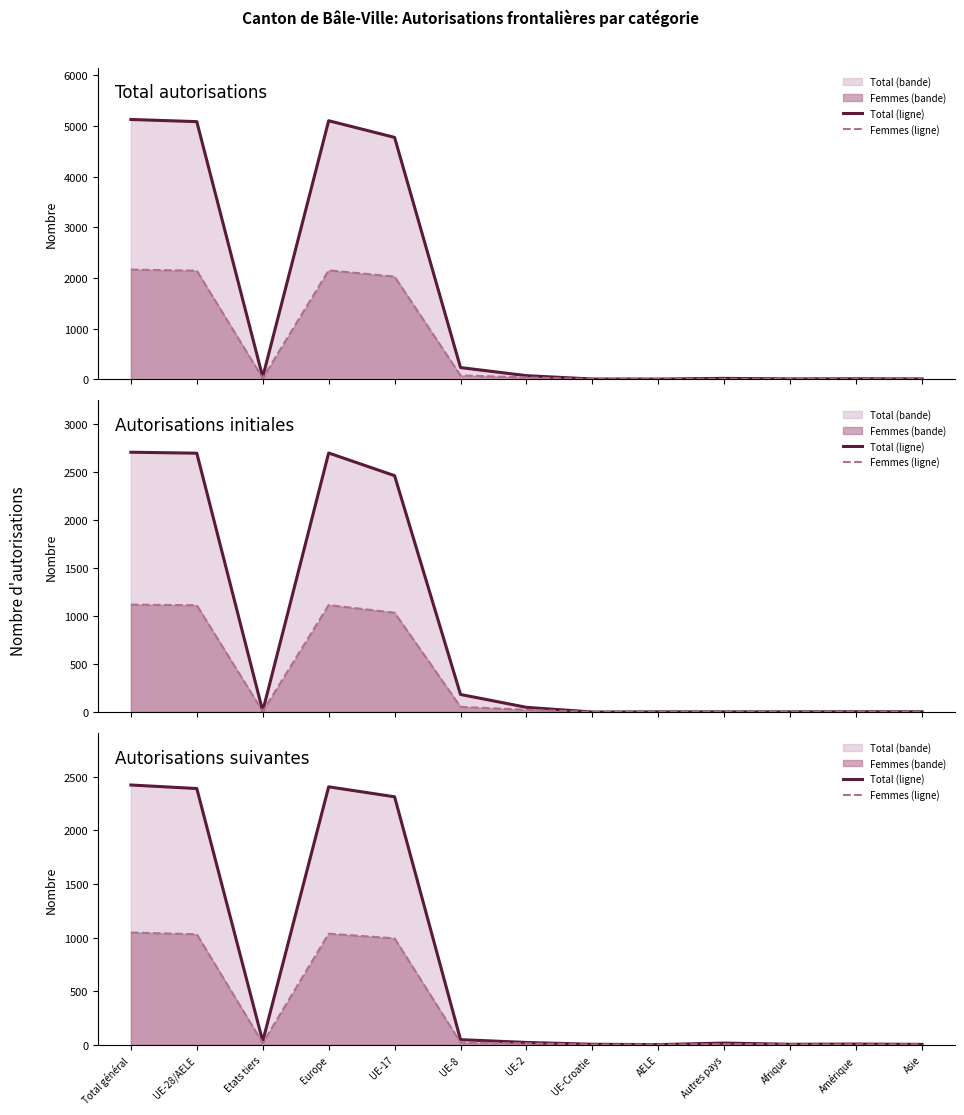

Reading left to right, extract all data points from this chart.

Total (ligne): Total général=2423	UE-28/AELE=2390	Etats tiers=33	Europe=2406	UE-17=2313	UE-8=48	UE-2=22	UE-Croatie=5	AELE=2	Autres pays=16	Afrique=5	Amérique=7	Asie=4
Femmes (ligne): Total général=1047	UE-28/AELE=1031	Etats tiers=16	Europe=1036	UE-17=993	UE-8=21	UE-2=13	UE-Croatie=2	AELE=2	Autres pays=5	Afrique=4	Amérique=3	Asie=4